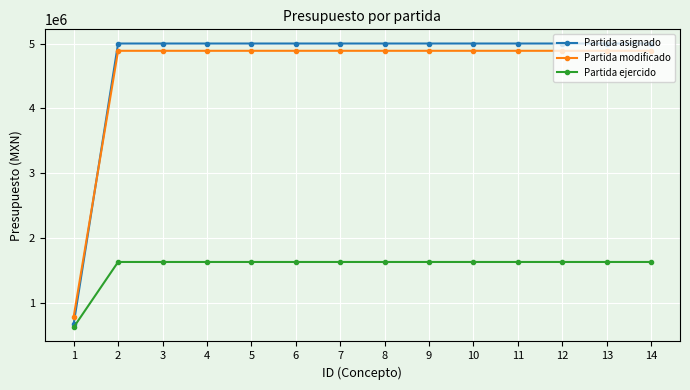

List the series in order of their peak value, highest first.

Partida asignado, Partida modificado, Partida ejercido